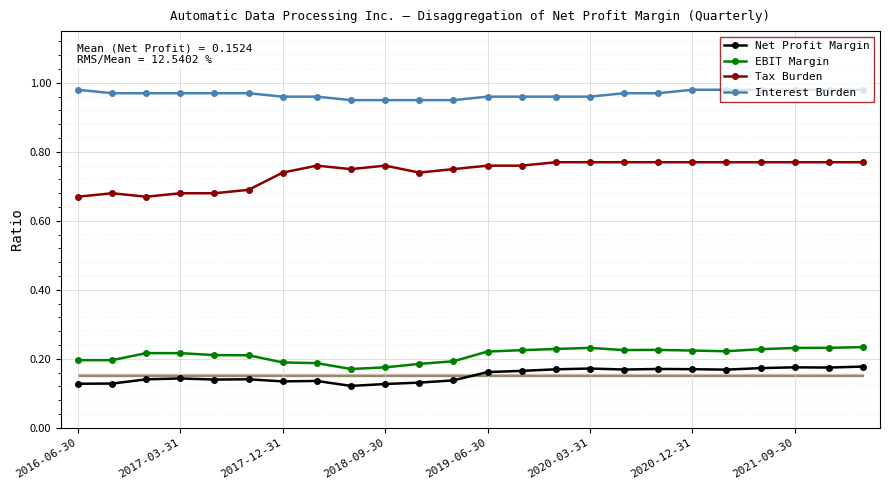

How many distinct data groups are displayed?

4